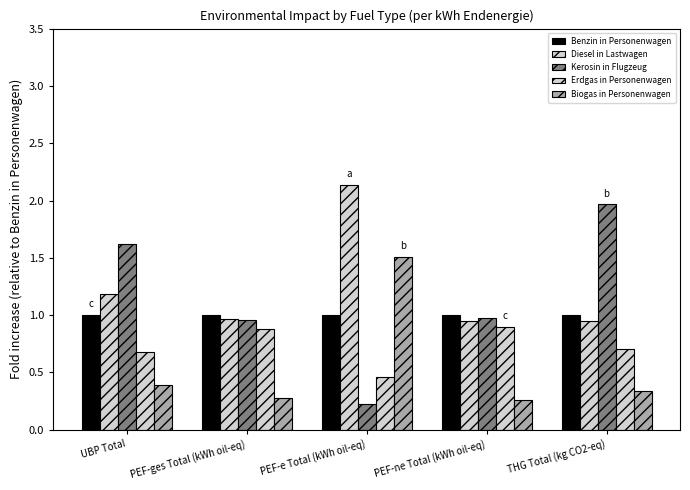

Reading right to left, extract all data points from this chart.

Benzin in Personenwagen: THG Total (kg CO2-eq)=1.0	PEF-ne Total (kWh oil-eq)=1.0	PEF-e Total (kWh oil-eq)=1.0	PEF-ges Total (kWh oil-eq)=1.0	UBP Total=1.0
Diesel in Lastwagen: THG Total (kg CO2-eq)=0.9	PEF-ne Total (kWh oil-eq)=1.0	PEF-e Total (kWh oil-eq)=2.1	PEF-ges Total (kWh oil-eq)=1.0	UBP Total=1.2
Kerosin in Flugzeug: THG Total (kg CO2-eq)=2.0	PEF-ne Total (kWh oil-eq)=1.0	PEF-e Total (kWh oil-eq)=0.2	PEF-ges Total (kWh oil-eq)=1.0	UBP Total=1.6
Erdgas in Personenwagen: THG Total (kg CO2-eq)=0.7	PEF-ne Total (kWh oil-eq)=0.9	PEF-e Total (kWh oil-eq)=0.5	PEF-ges Total (kWh oil-eq)=0.9	UBP Total=0.7
Biogas in Personenwagen: THG Total (kg CO2-eq)=0.3	PEF-ne Total (kWh oil-eq)=0.3	PEF-e Total (kWh oil-eq)=1.5	PEF-ges Total (kWh oil-eq)=0.3	UBP Total=0.4